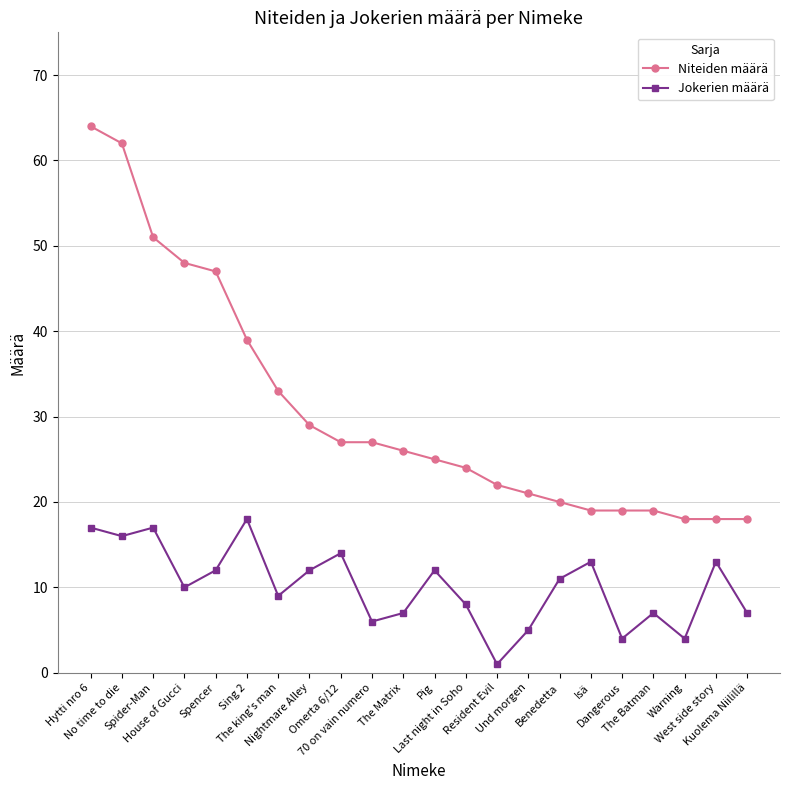

True or false: Jokerien määrä has more than 0 points higher than both neighbors.

True